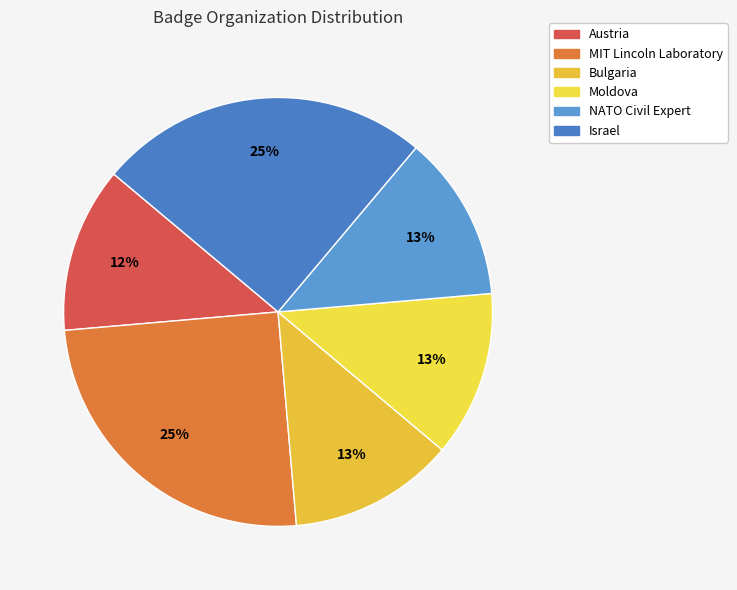

To the nearest percent, what is the average slice percentage?

17%